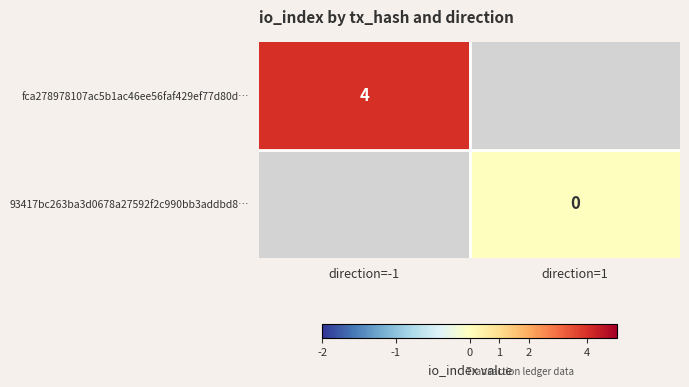

The value of fca278978107ac5b1ac46ee56faf429ef77d80d… at direction=-1 is 4. True or false?

True